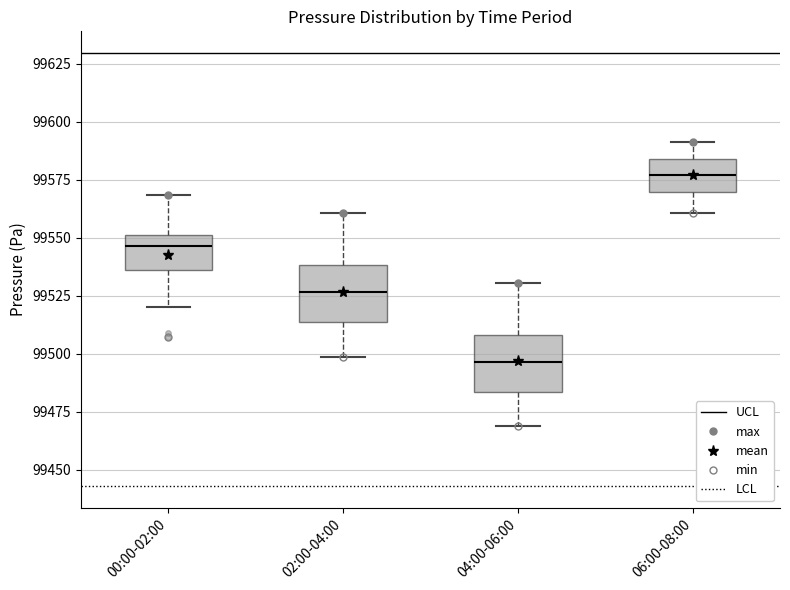

Reading left to right, transcribe this box plot: for each box, give where its median line is, the range the box spans, and where its two whiskers end, as read against the y-axis. The values are not printed on the chart, so give them approximately, as read against the axis.

00:00-02:00: median 99545, box 99535 to 99550, whiskers 99520 to 99570
02:00-04:00: median 99525, box 99515 to 99540, whiskers 99500 to 99560
04:00-06:00: median 99495, box 99485 to 99510, whiskers 99470 to 99530
06:00-08:00: median 99575, box 99570 to 99585, whiskers 99560 to 99590